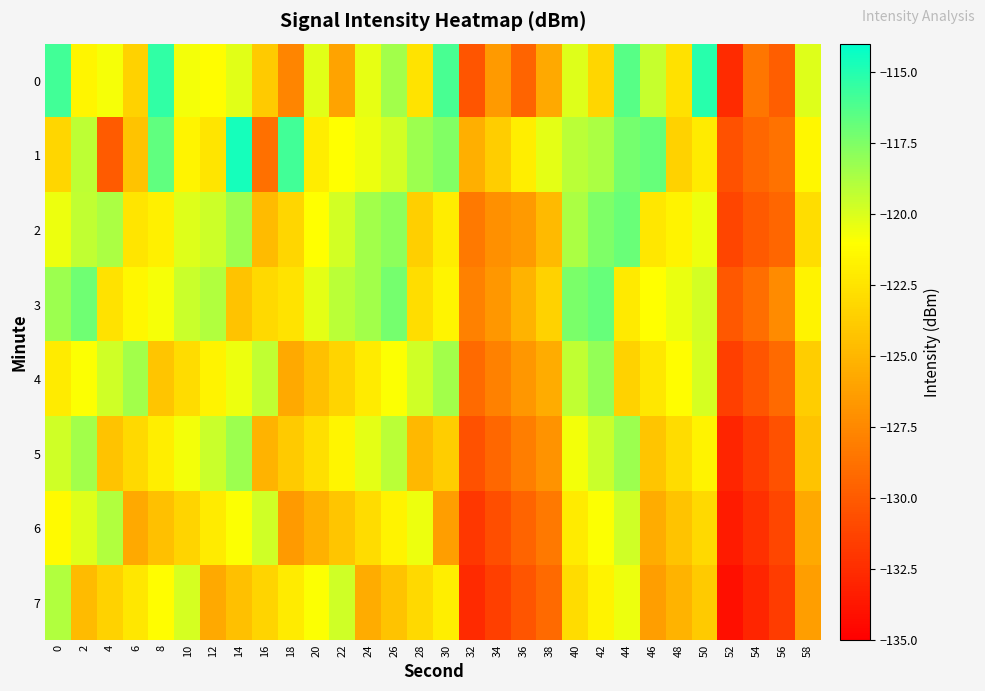

Between 4 and 26, which series saw the biggest shift?

1